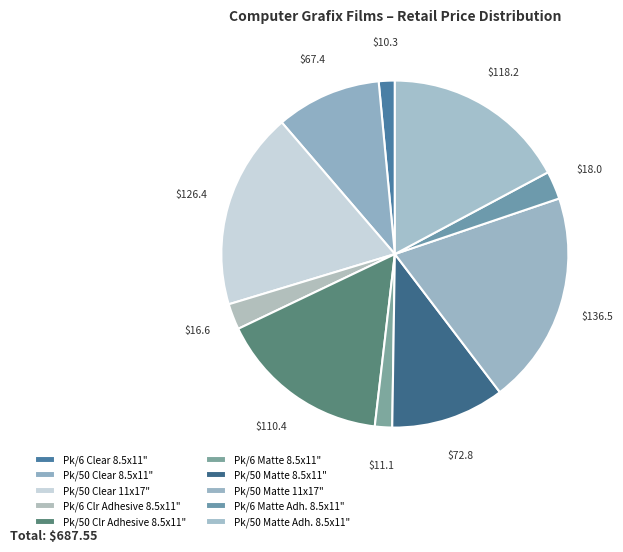

How many segments does this pie chart have?

10